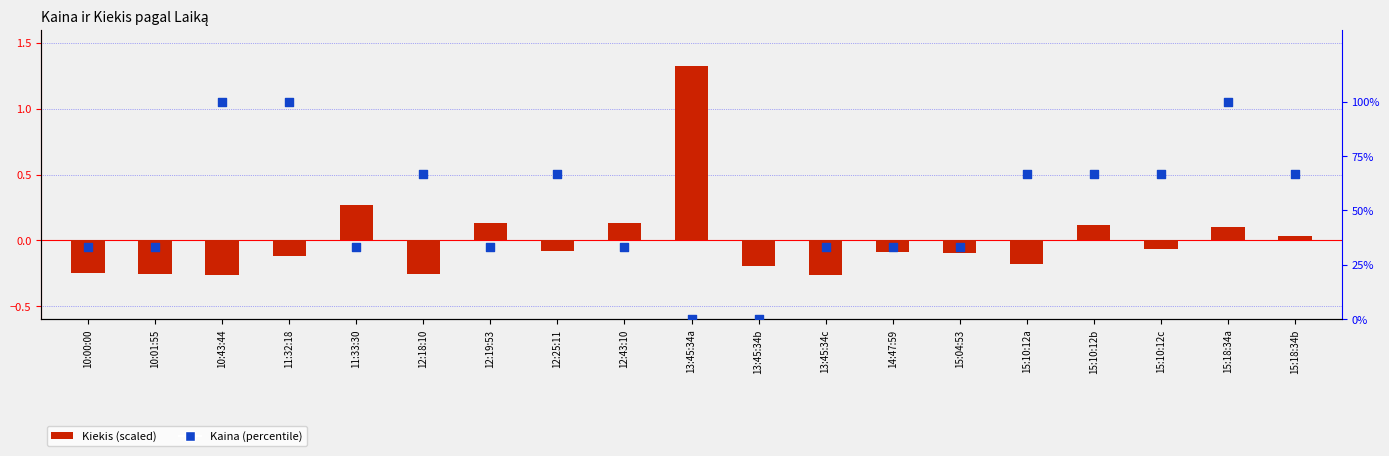

Which series has the widest spread of Y values?

Kaina (percentile)